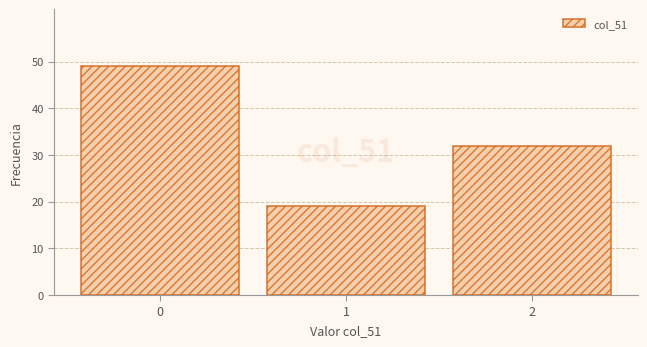

Reading right to left, extract all data points from this chart.

2=32	1=19	0=49